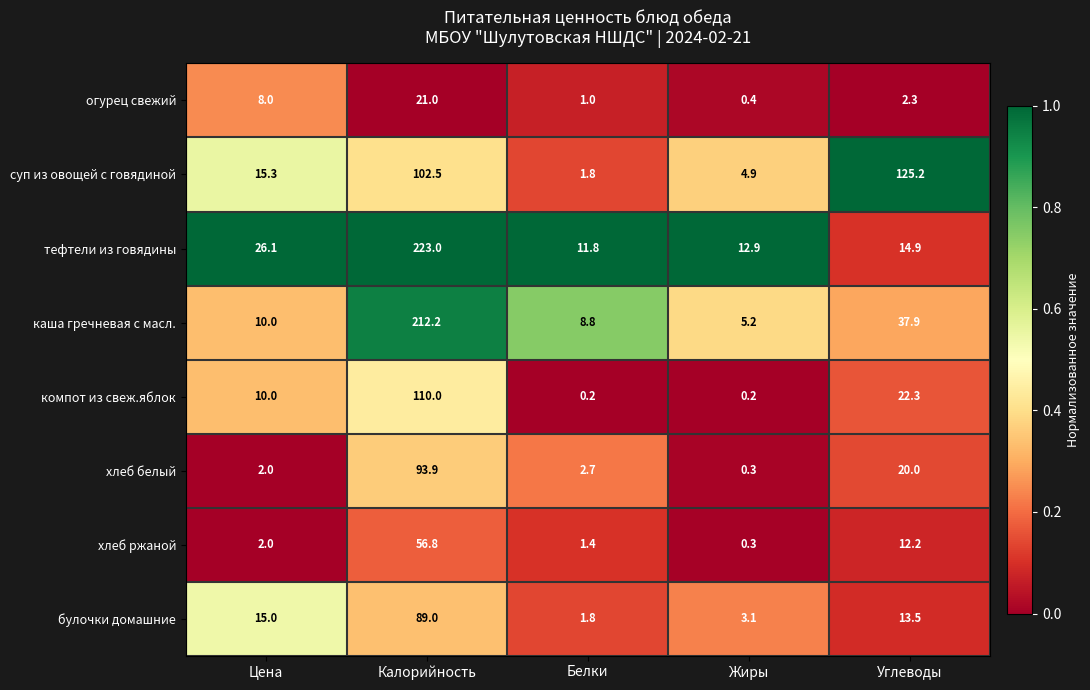

The value of компот из свеж.яблок at Калорийность is 110.0. True or false?

True